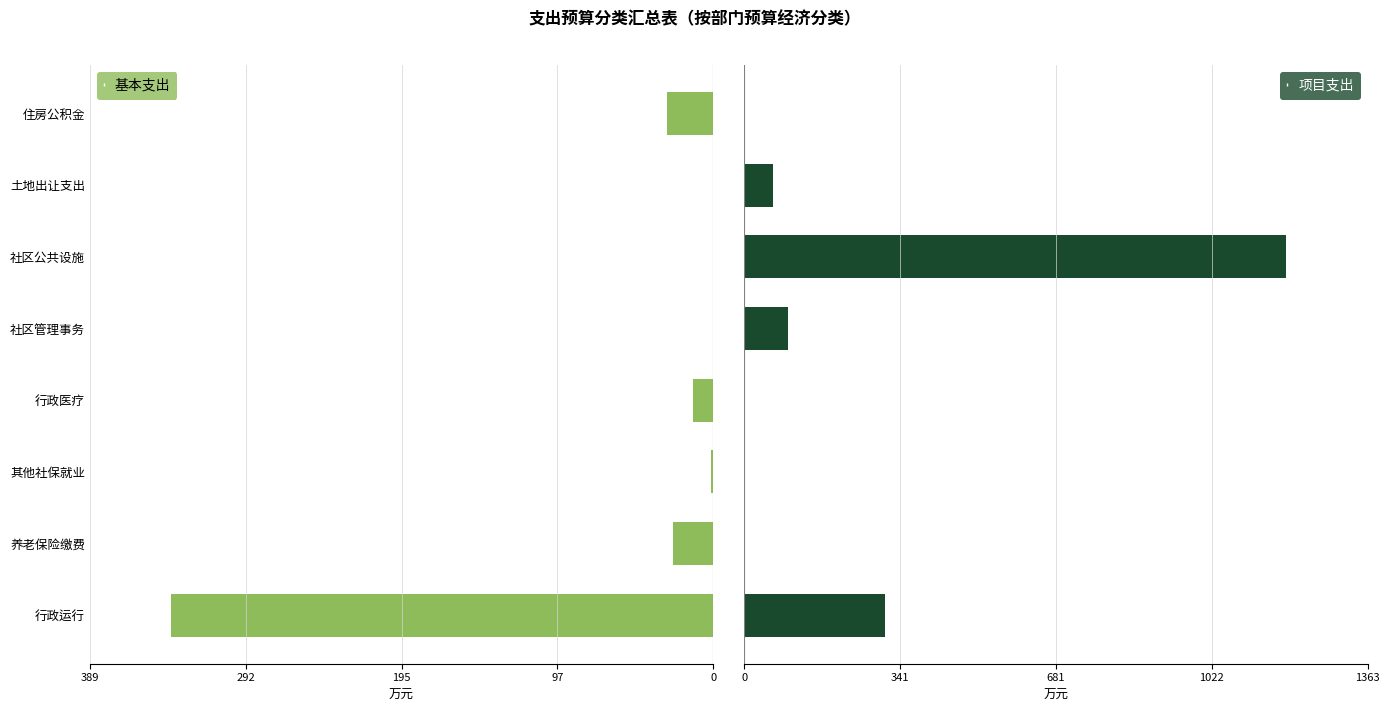

Is it true that 项目支出 equals 96.0 at 社区管理事务?

True